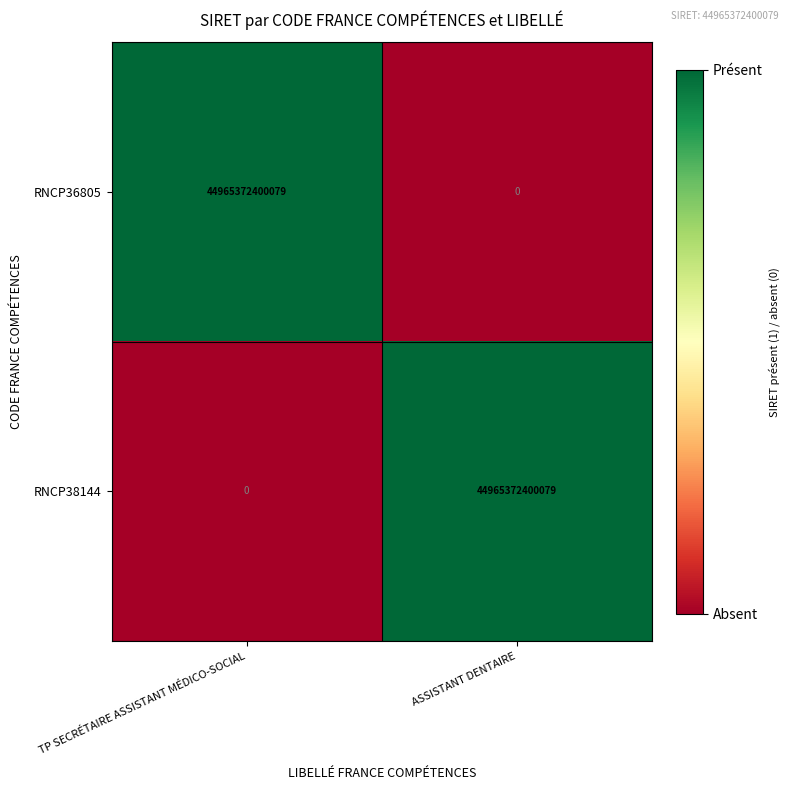

Where is RNCP38144 nearest to the value 22482686200039?

TP SECRÉTAIRE ASSISTANT MÉDICO-SOCIAL